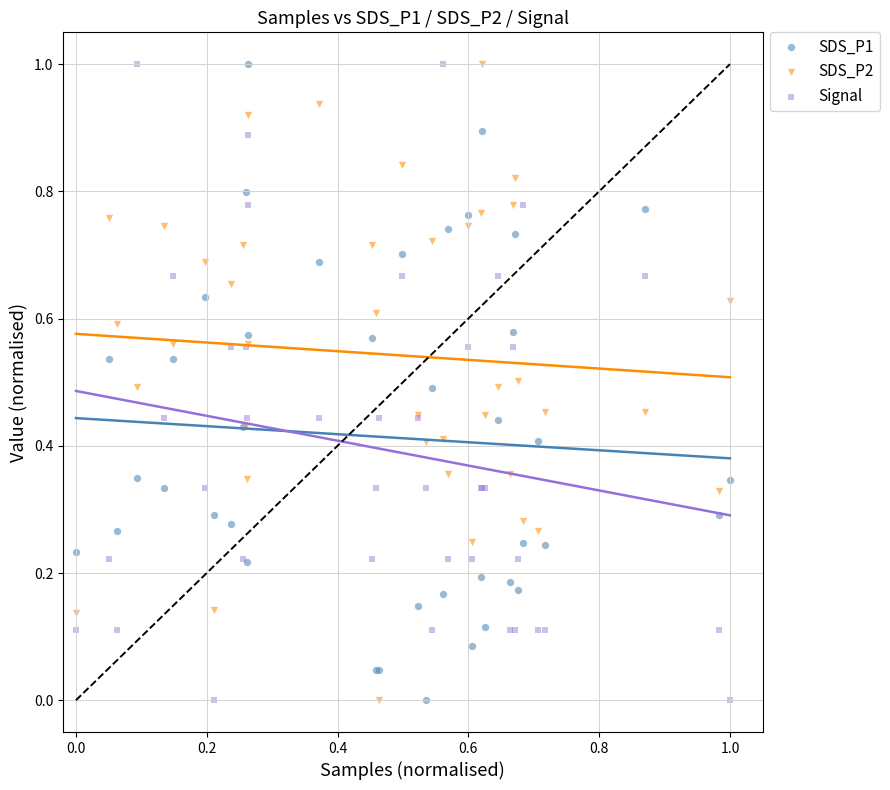

What is the X range (max minus min) for the scatter plot?

1.0